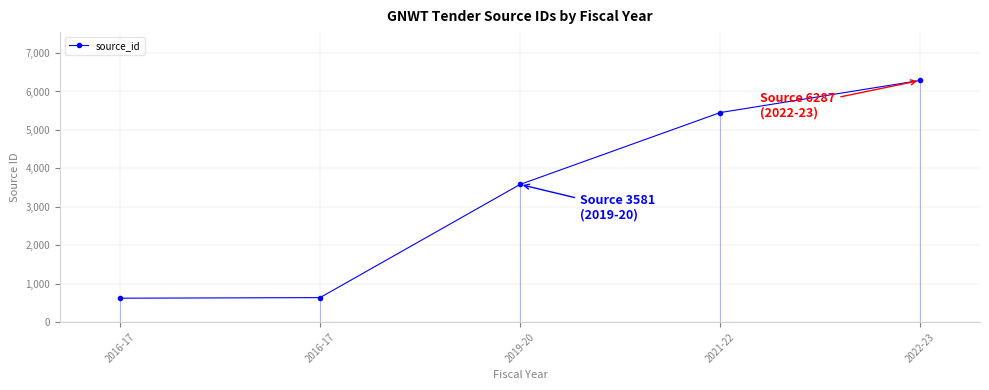

What is the maximum value shown in the chart?

6287